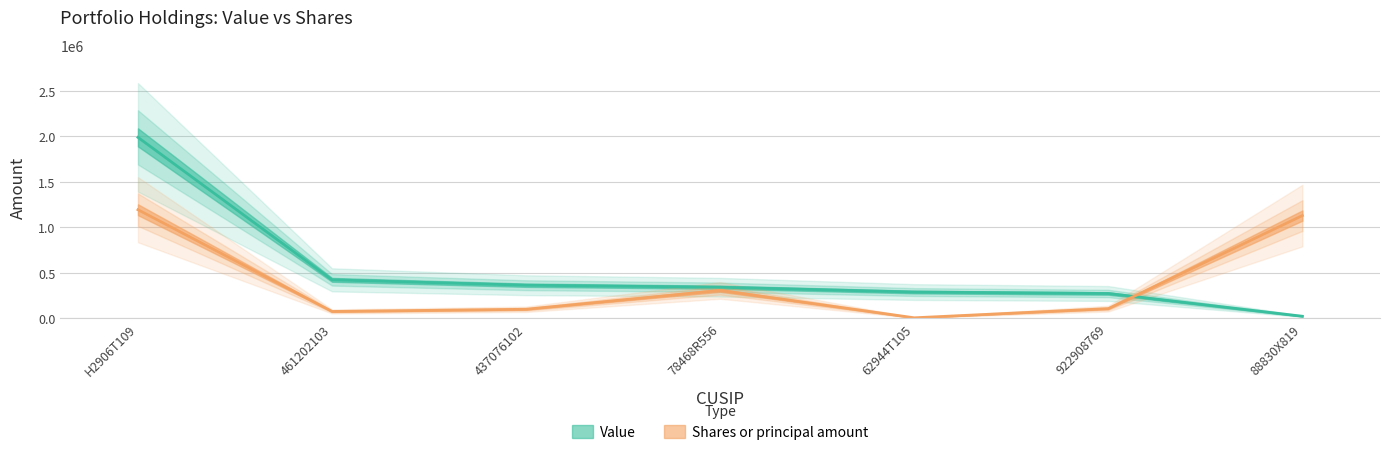

What is the label of the 4th point from the right?

78468R556